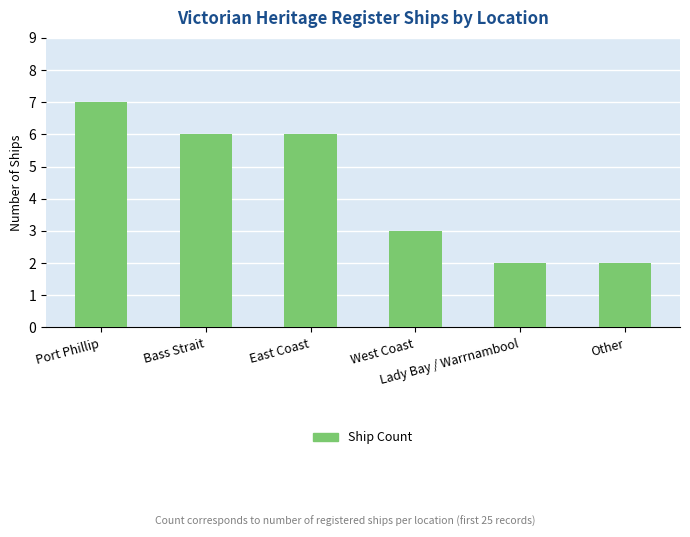

Which label corresponds to the largest value in the chart?

Port Phillip